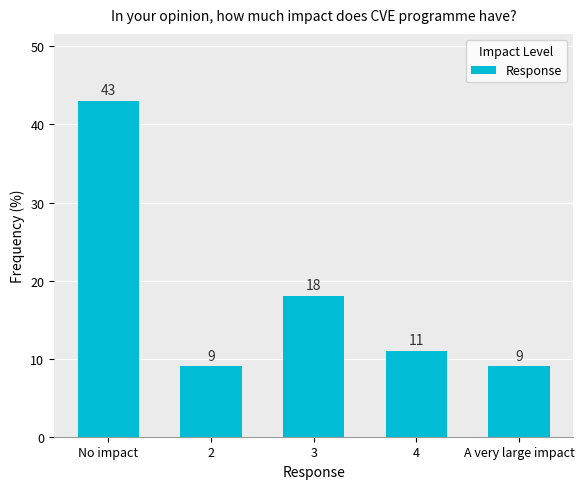

What is the average value?

18